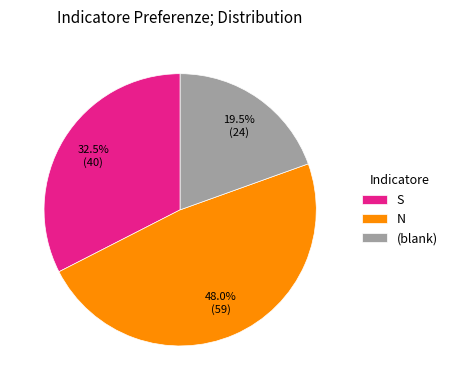

Is it true that S is 39% of the pie?

False